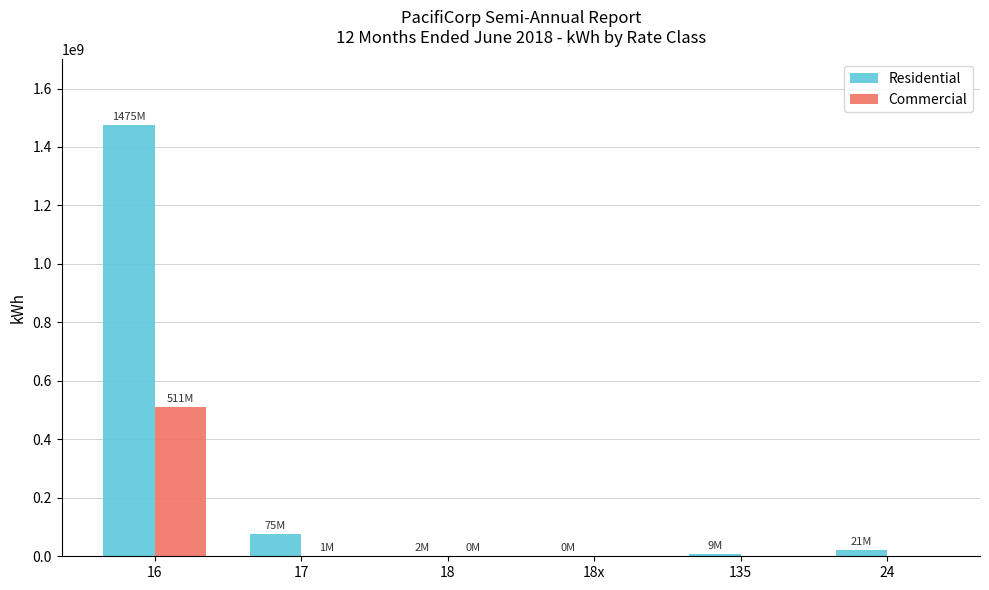

Count the number of data series in this chart.

2